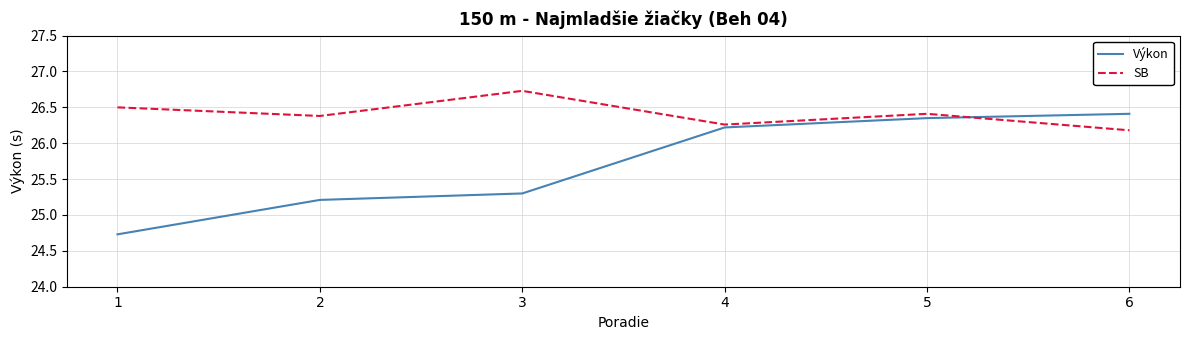

True or false: SB has a value of 16.5 at 4.

False